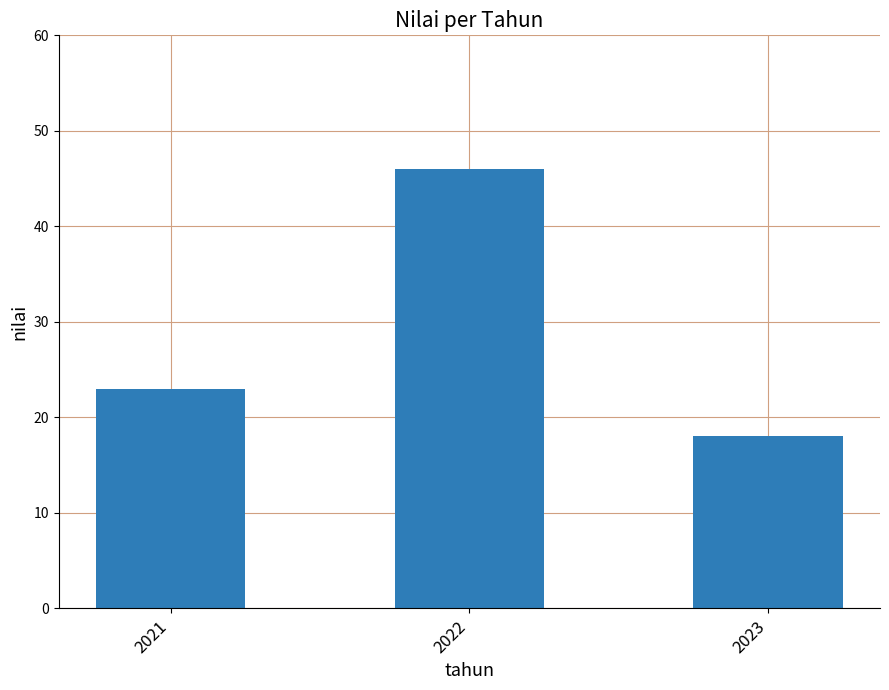

What is the change in value from 2022 to 2023?

-28